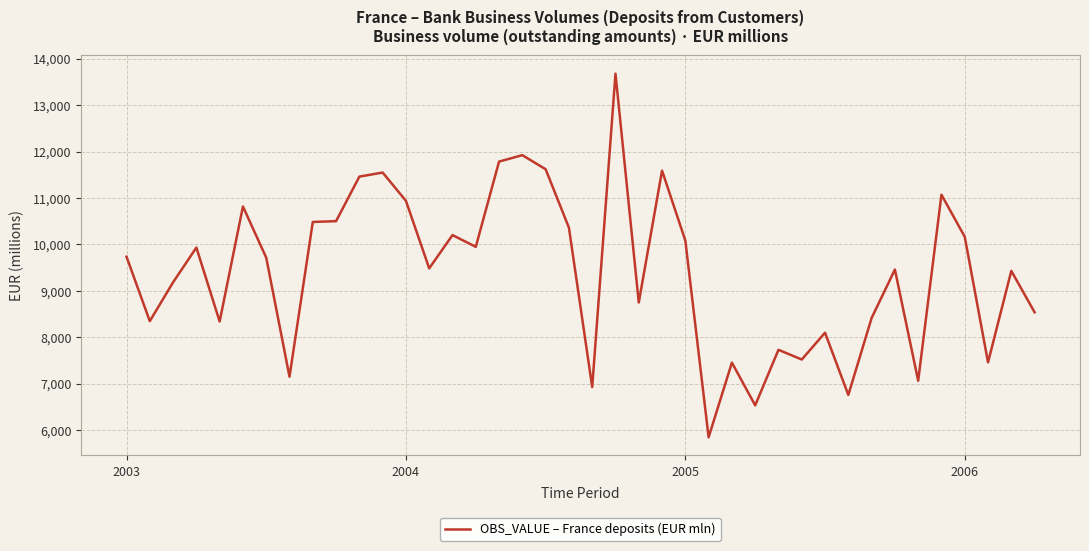

Does the chart display data point markers on the line(s)?

No